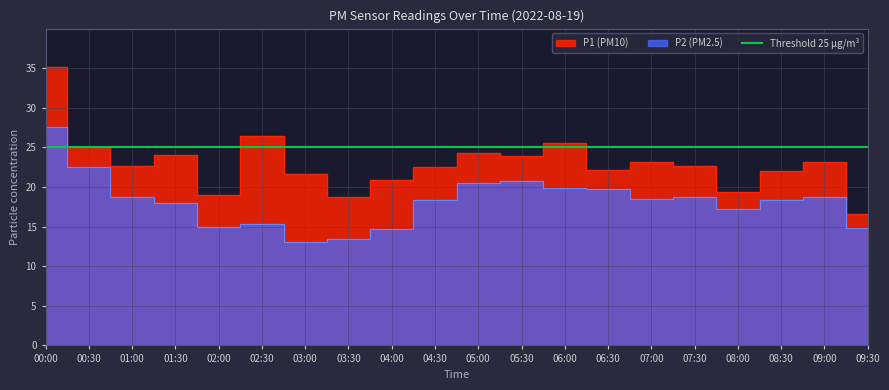

What is the value of the P2 point at the 7th from the left?

13.1